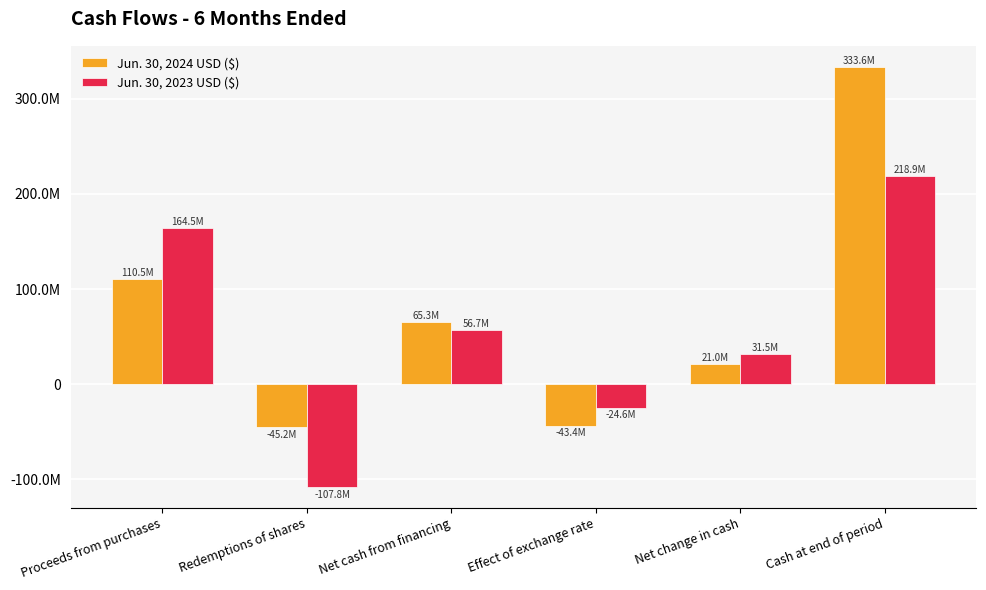

List the series in order of their overall mean, lowest first.

Jun. 30, 2023 USD ($), Jun. 30, 2024 USD ($)